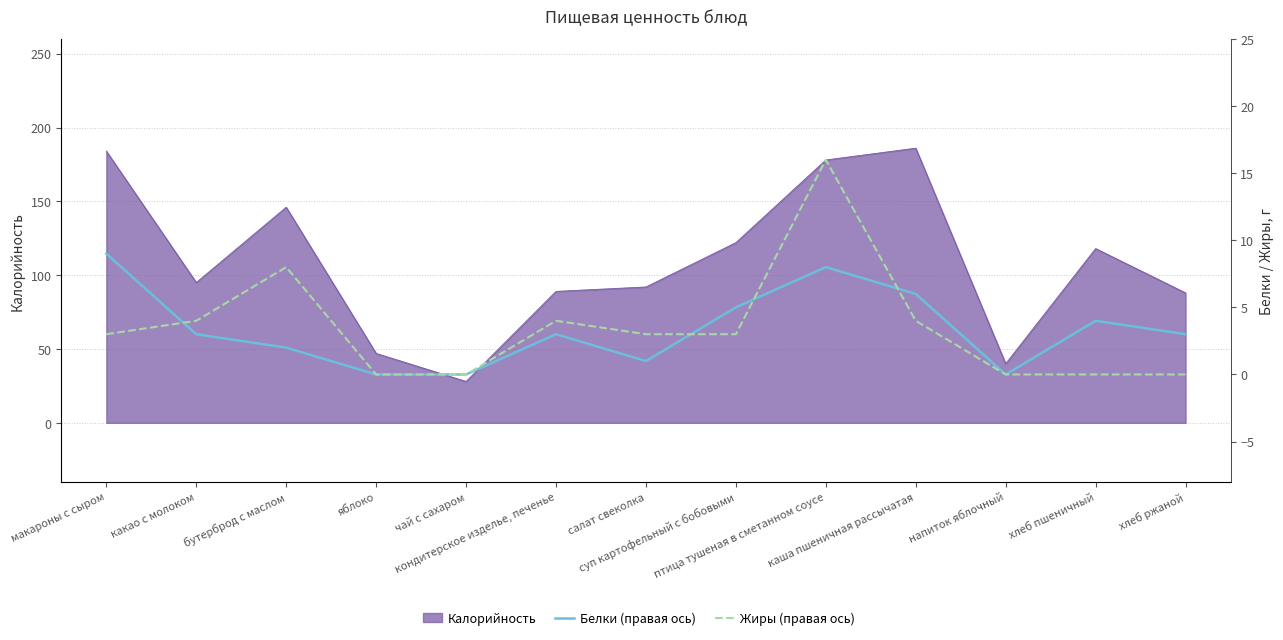

True or false: Белки (правая ось) has a value of 15 at макароны с сыром.

False